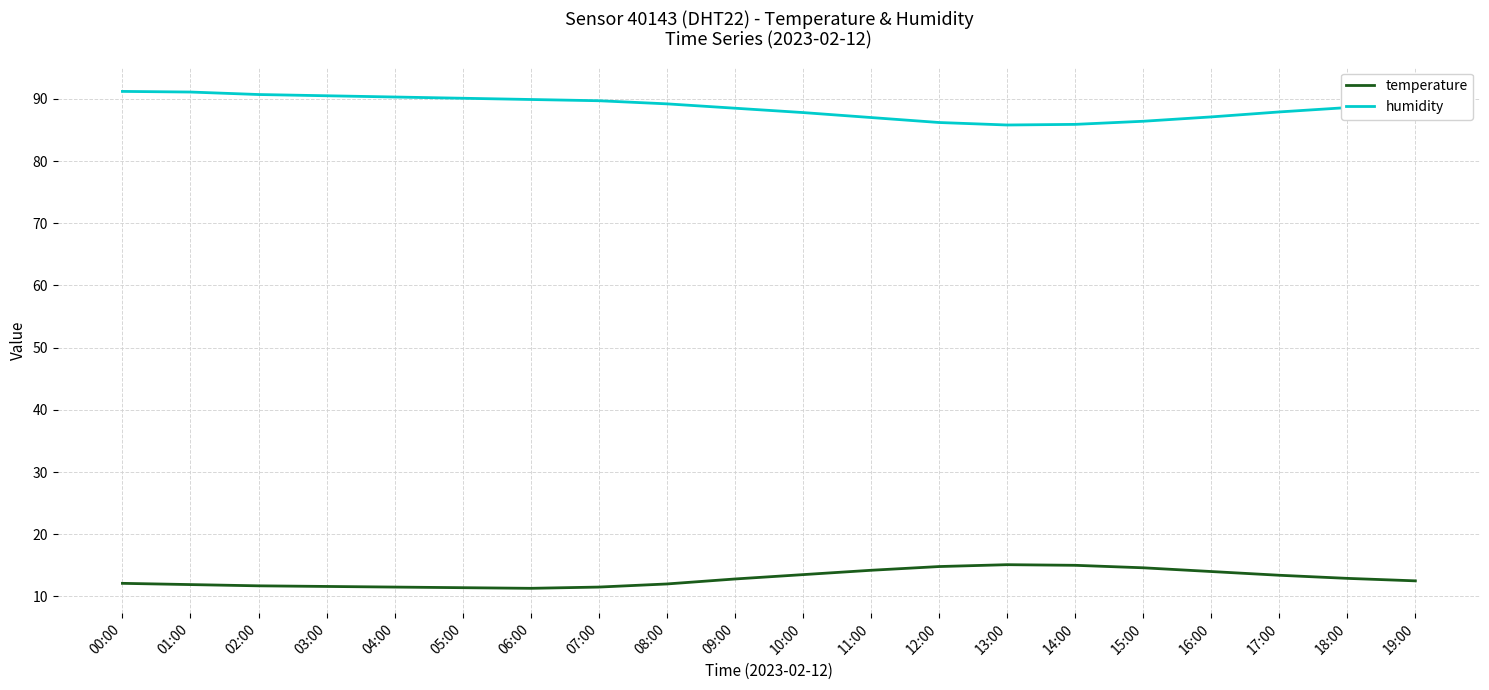

What is the highest value of the temperature series?

15.1